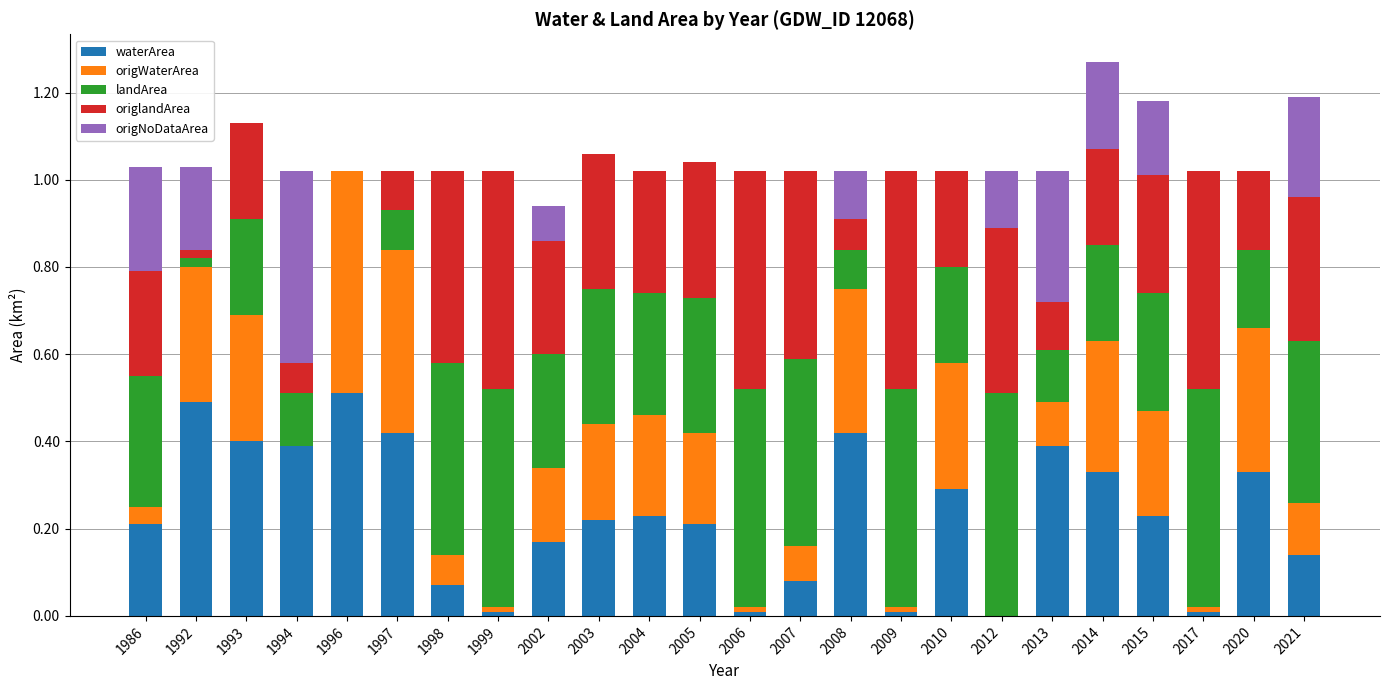

What is the total value across all series at 2004?

1.0